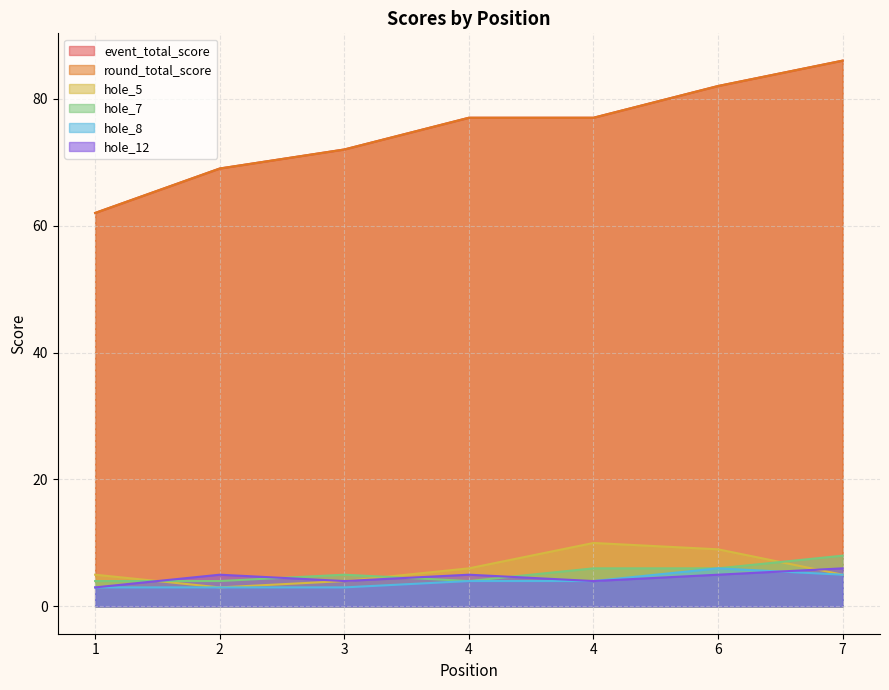

Reading left to right, extract all data points from this chart.

event_total_score: 1=62	2=69	3=72	4=77	4=77	6=82	7=86
round_total_score: 1=62	2=69	3=72	4=77	4=77	6=82	7=86
hole_5: 1=5	2=3	3=4	4=6	4=10	6=9	7=5
hole_7: 1=4	2=4	3=5	4=4	4=6	6=6	7=8
hole_8: 1=3	2=3	3=3	4=4	4=4	6=6	7=5
hole_12: 1=3	2=5	3=4	4=5	4=4	6=5	7=6